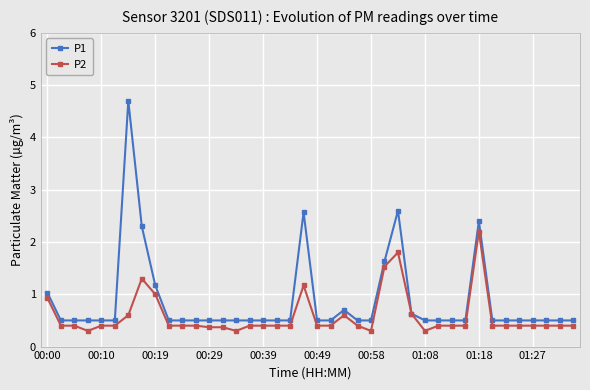

List the series in order of their overall mean, lowest first.

P2, P1